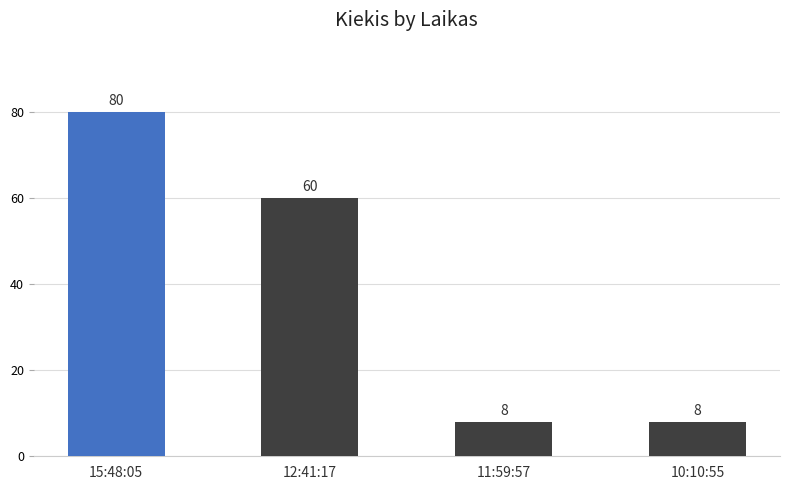

What is the smallest value displayed?

8